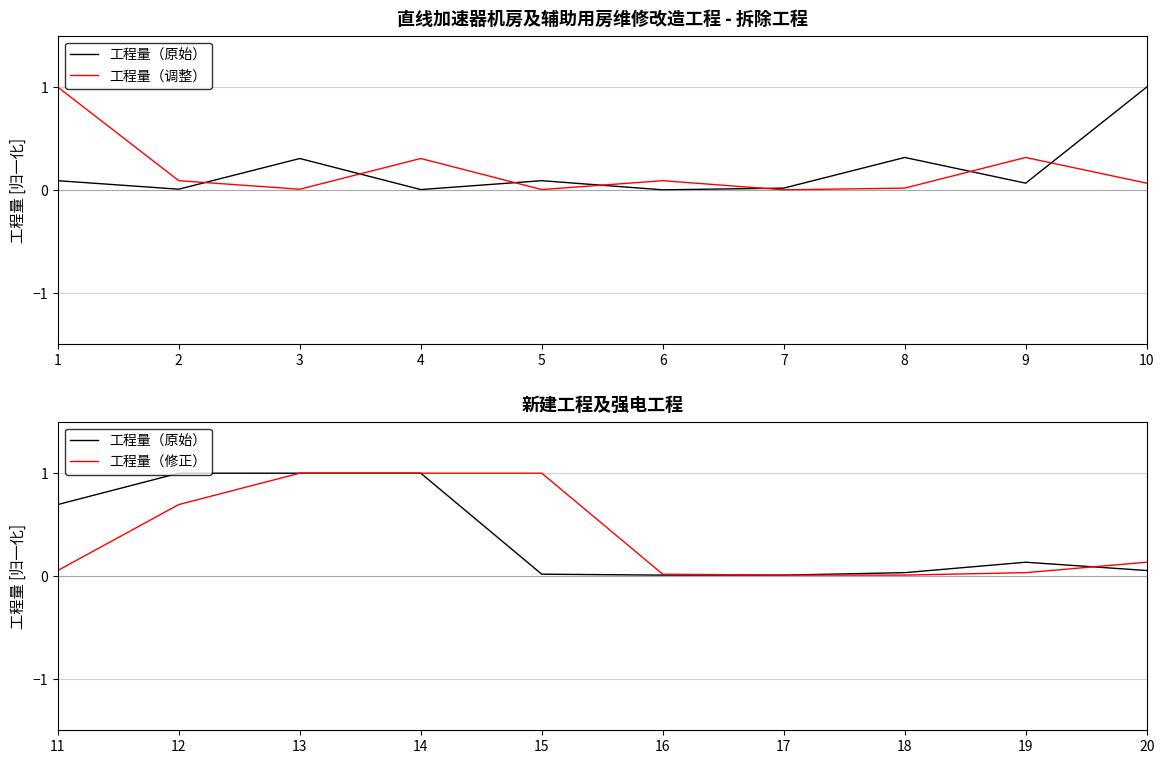

True or false: 工程量（调整） has more than 1 interior local peaks.

True